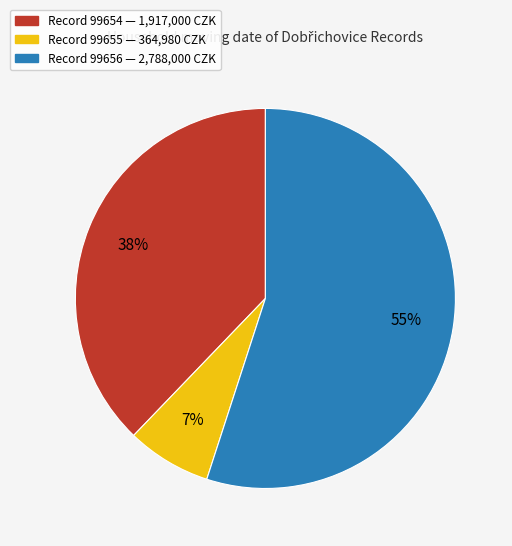

To the nearest percent, what is the difference between the largest and smallest slice percentages?

48%